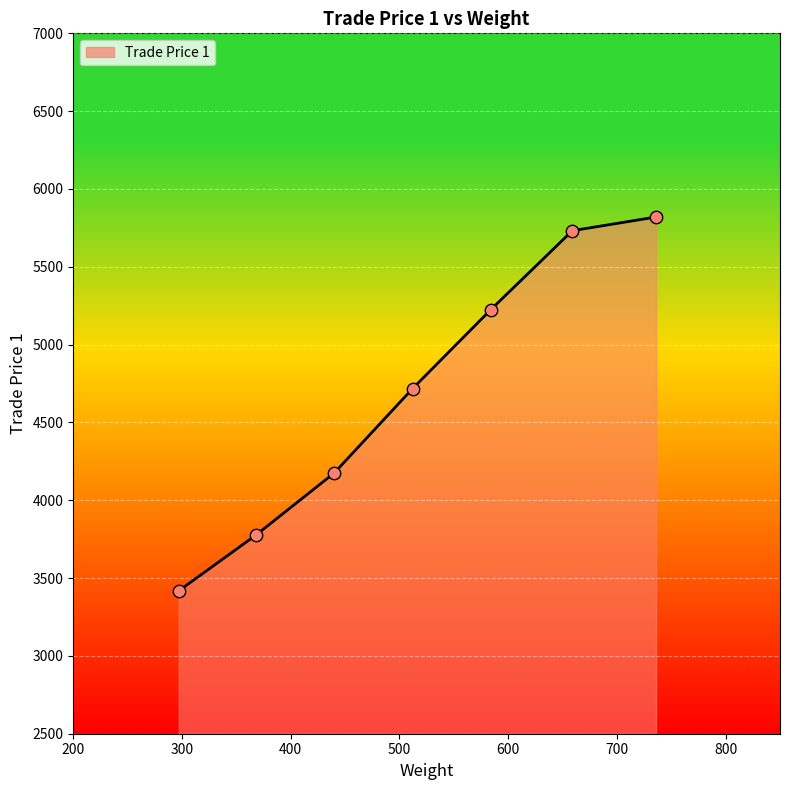

What is the greatest value displayed?

5820.0